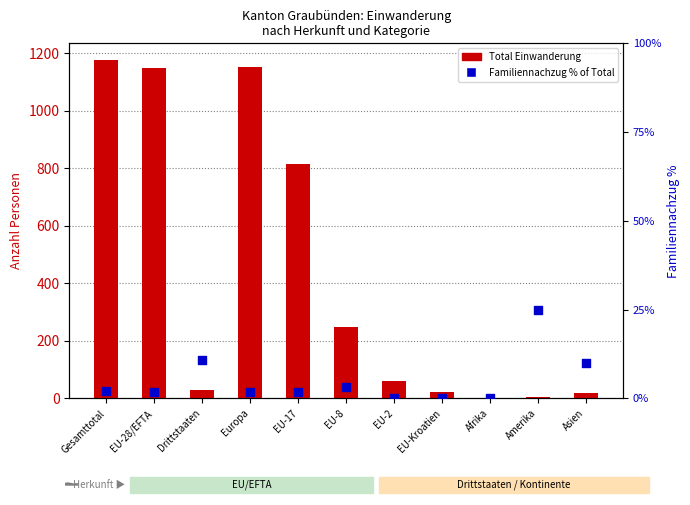

What is the total value across all series at EU-8?

251.2